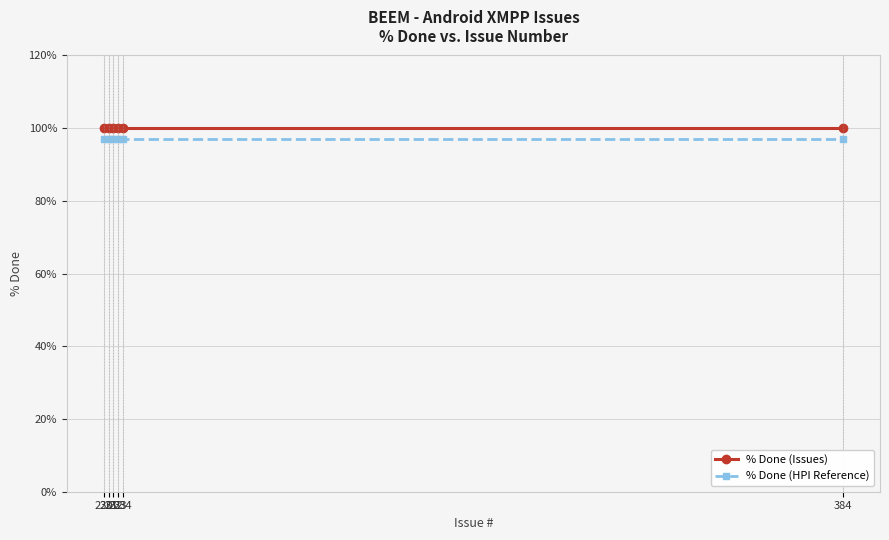

Reading right to left, extract all data points from this chart.

% Done (Issues): 100	100	100	100	100	100
% Done (HPI Reference): 97	97	97	97	97	97